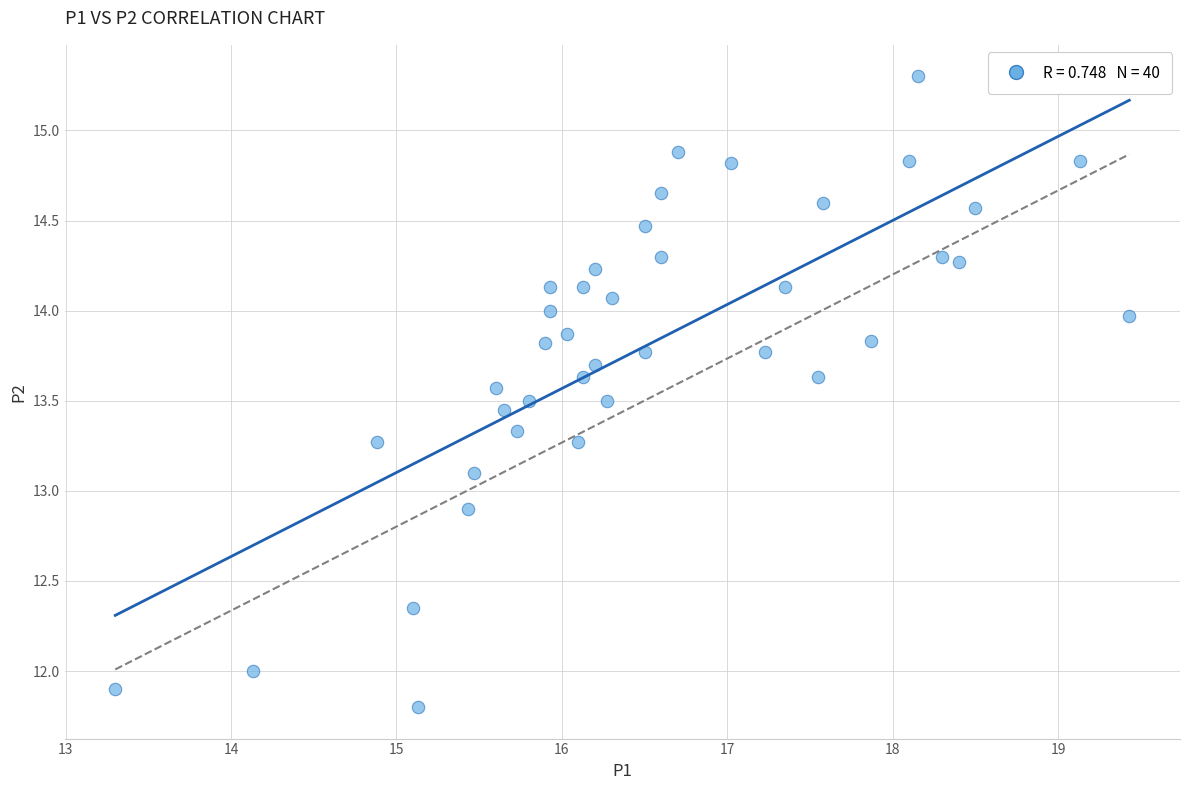

What is the range of Y values (max minus min)?

3.5